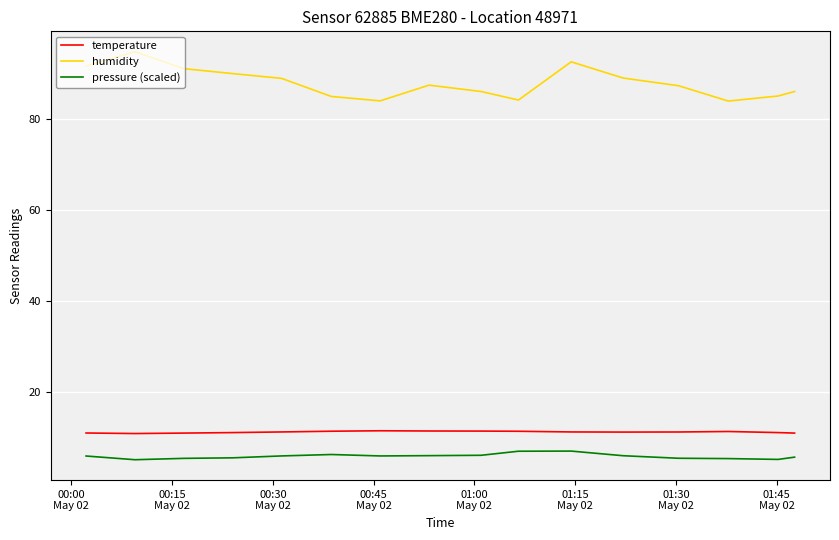

Which series has the largest range (max minus min)?

humidity